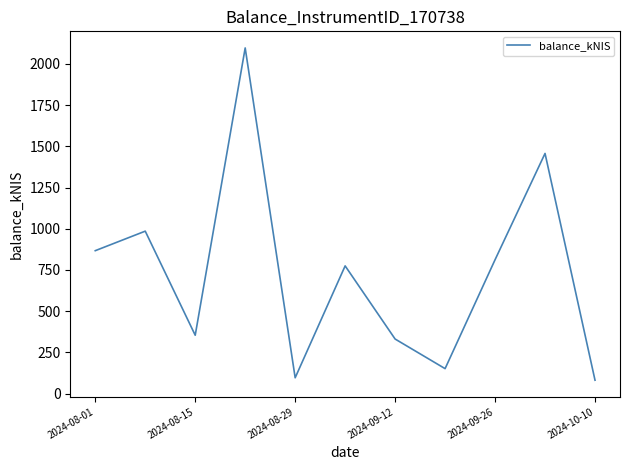

What is the difference between the maximum and minimum values?

2015.4